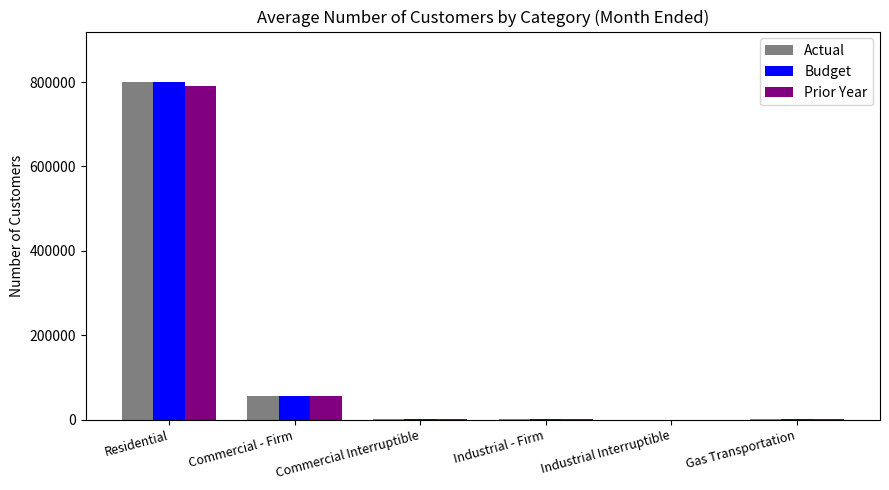

How many groups of bars are there?

6